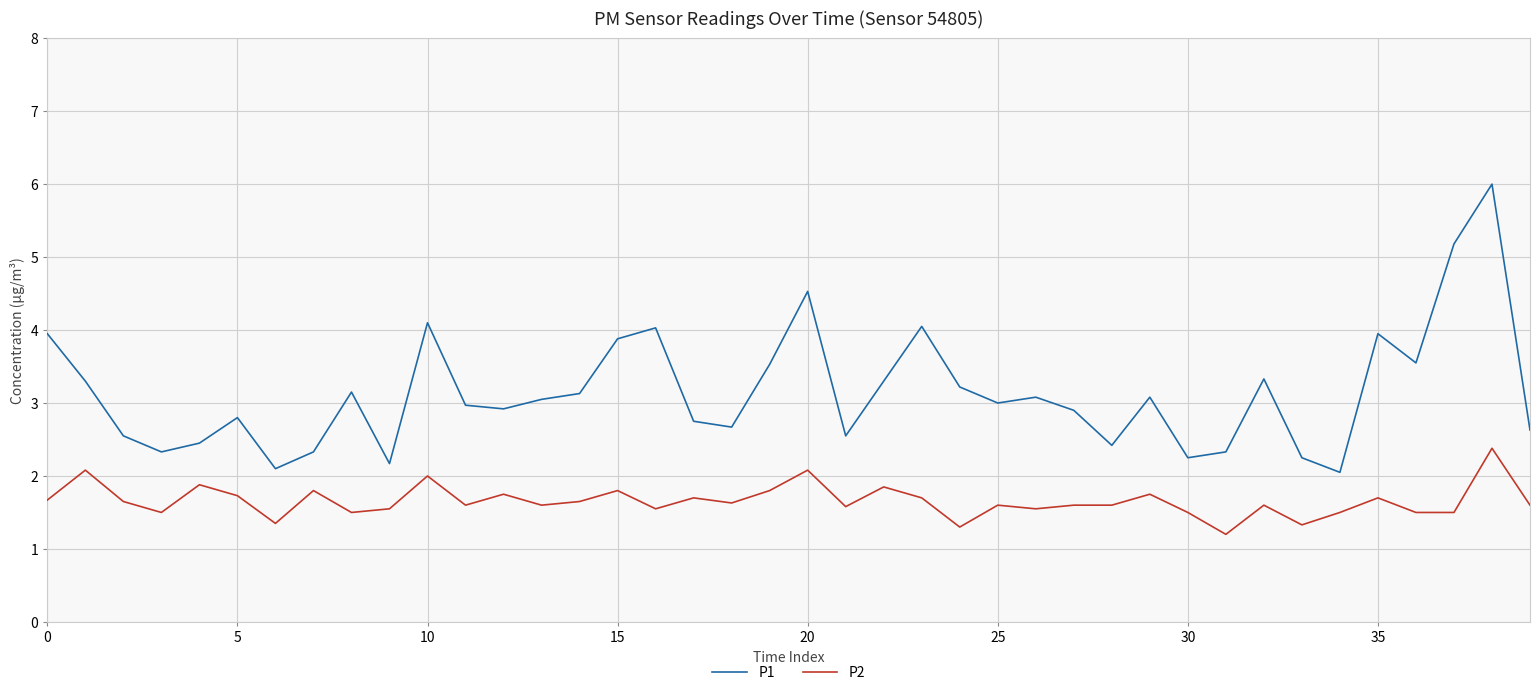

What is the maximum value for P1?

6.0